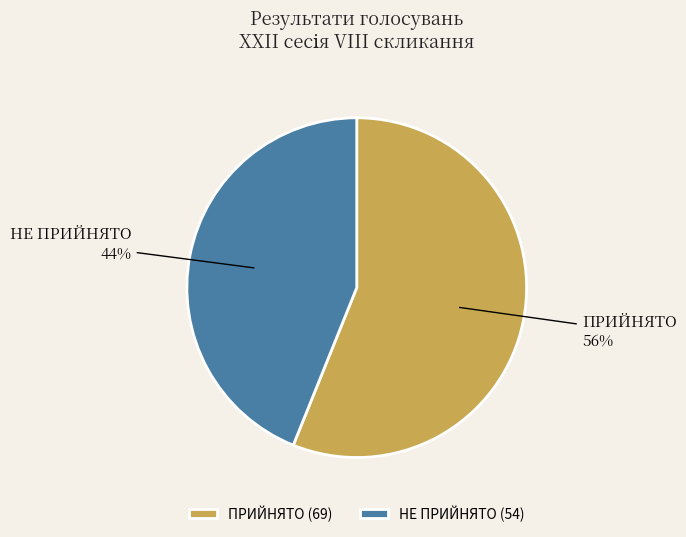

Combined, do ПРИЙНЯТО and НЕ ПРИЙНЯТО account for over 50%?

Yes